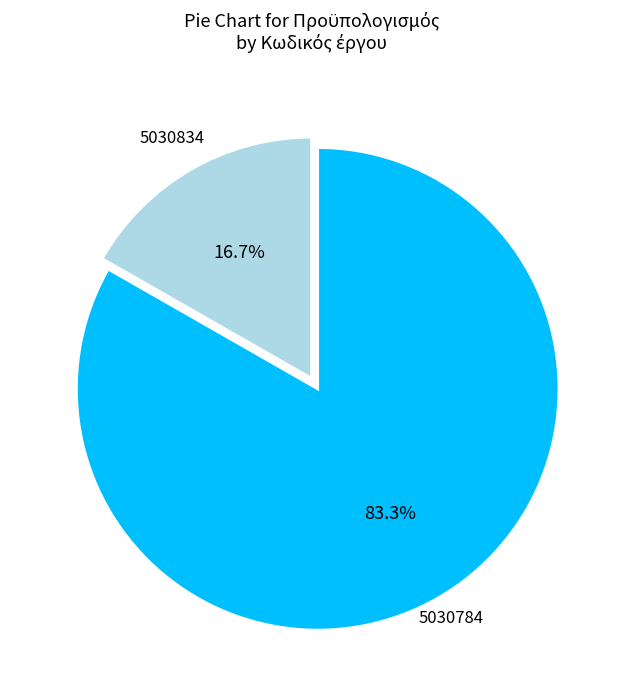

What percentage is the 5030834 slice, to the nearest percent?

17%